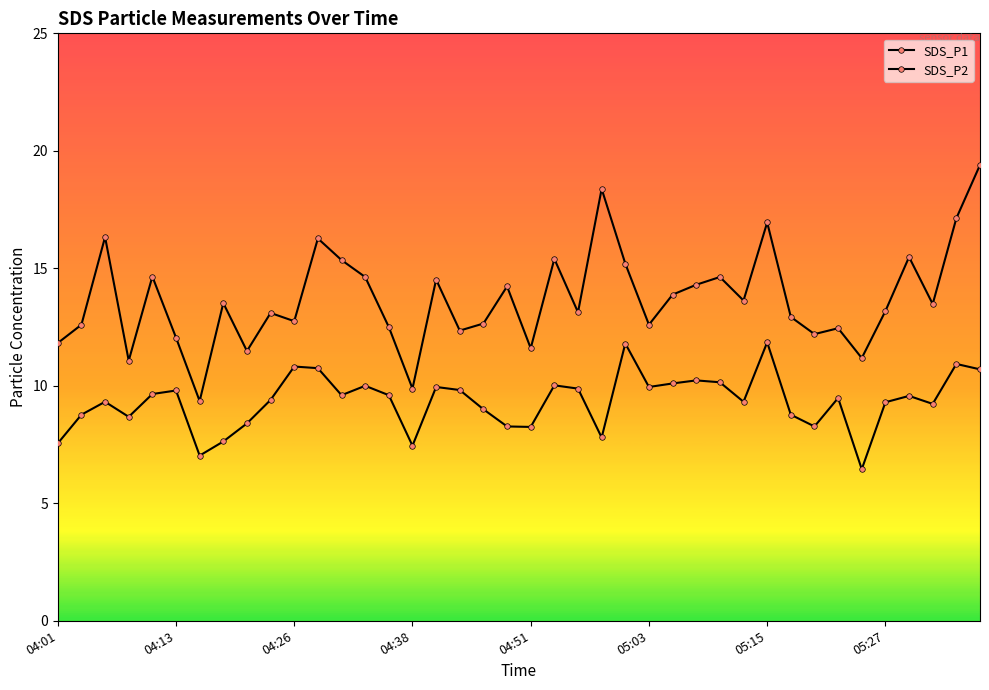

True or false: SDS_P1 and SDS_P2 intersect in this chart.

False